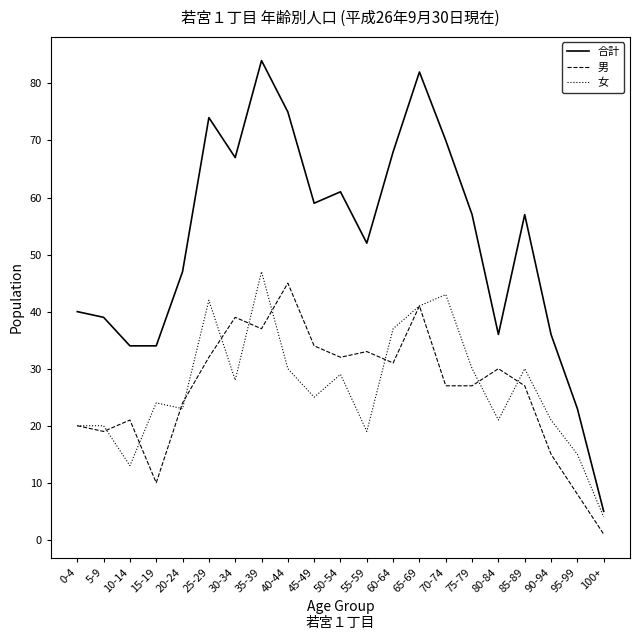

At which label does 男 reach its minimum?

100+